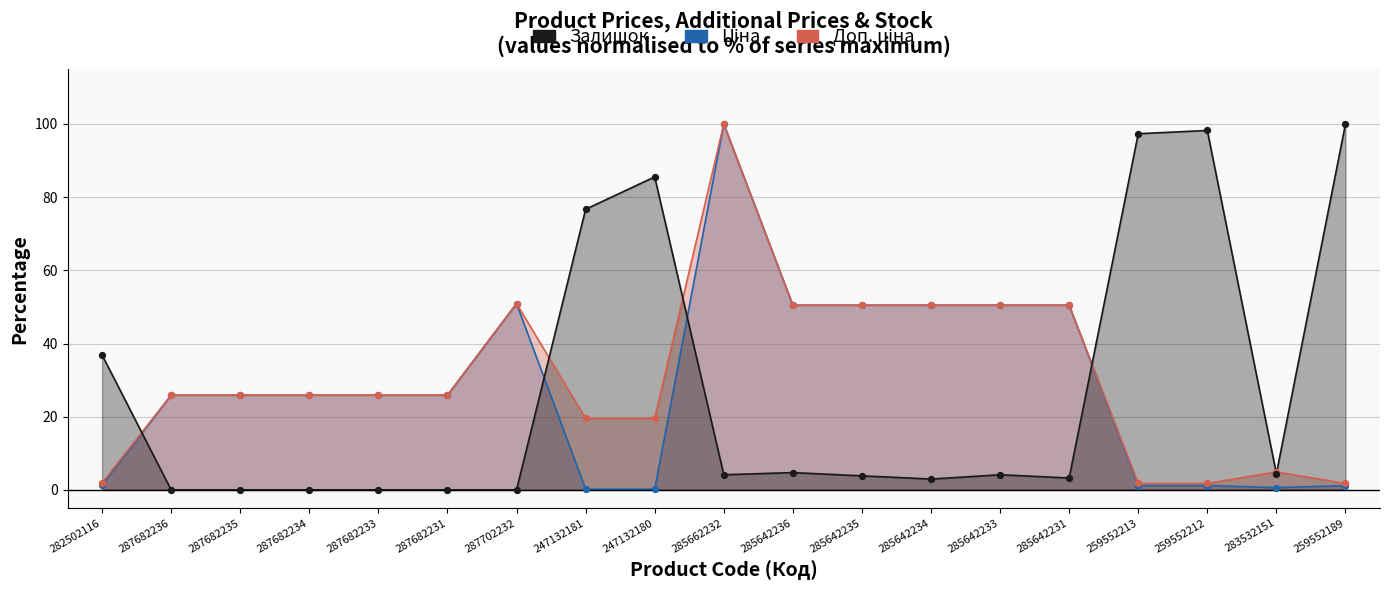

Which series contains the lowest Y value?

Залишок